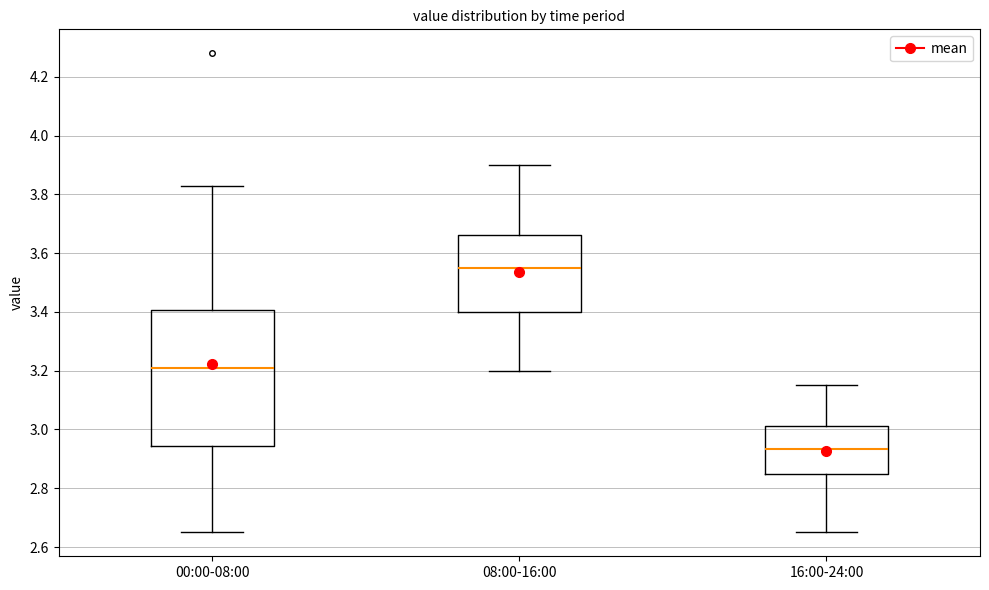

Reading left to right, transcribe this box plot: for each box, give where its median line is, the range the box spans, and where its two whiskers end, as read against the y-axis. The values are not printed on the chart, so give them approximately, as read against the axis.

00:00-08:00: median 3.22, box 2.94 to 3.40, whiskers 2.66 to 3.84
08:00-16:00: median 3.56, box 3.40 to 3.66, whiskers 3.20 to 3.90
16:00-24:00: median 2.94, box 2.86 to 3.02, whiskers 2.66 to 3.16